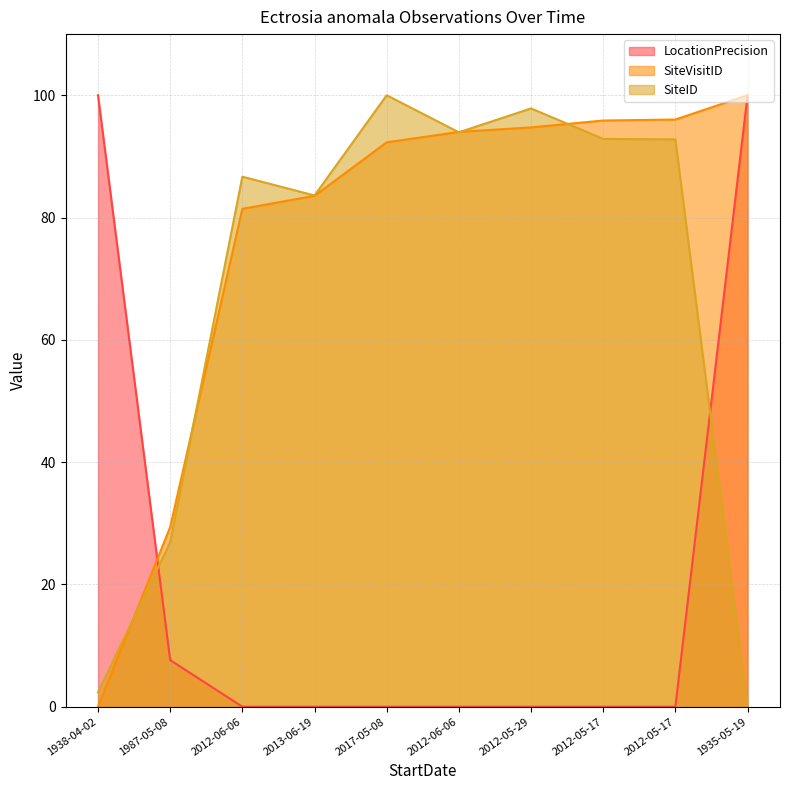

Does the chart have visible grid lines?

Yes